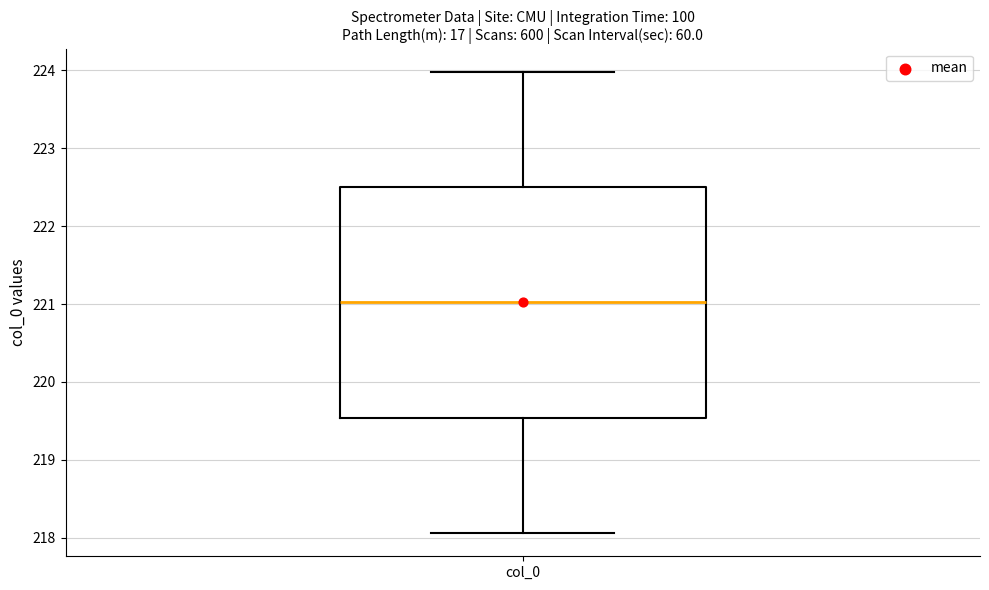

Transcribe this box plot: give where the median line is, the range the box spans, and where the two whiskers end, as read against the y-axis. The values are not printed on the chart, so give them approximately, as read against the axis.

median 221.0, box 219.5 to 222.5, whiskers 218.1 to 224.0